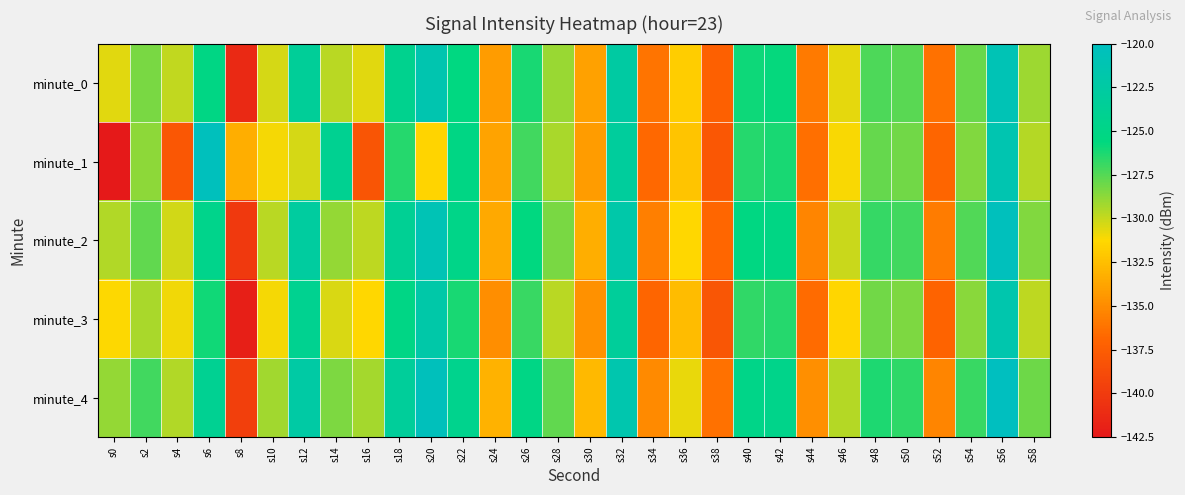

Which has a higher value, s2 or s40?

s40